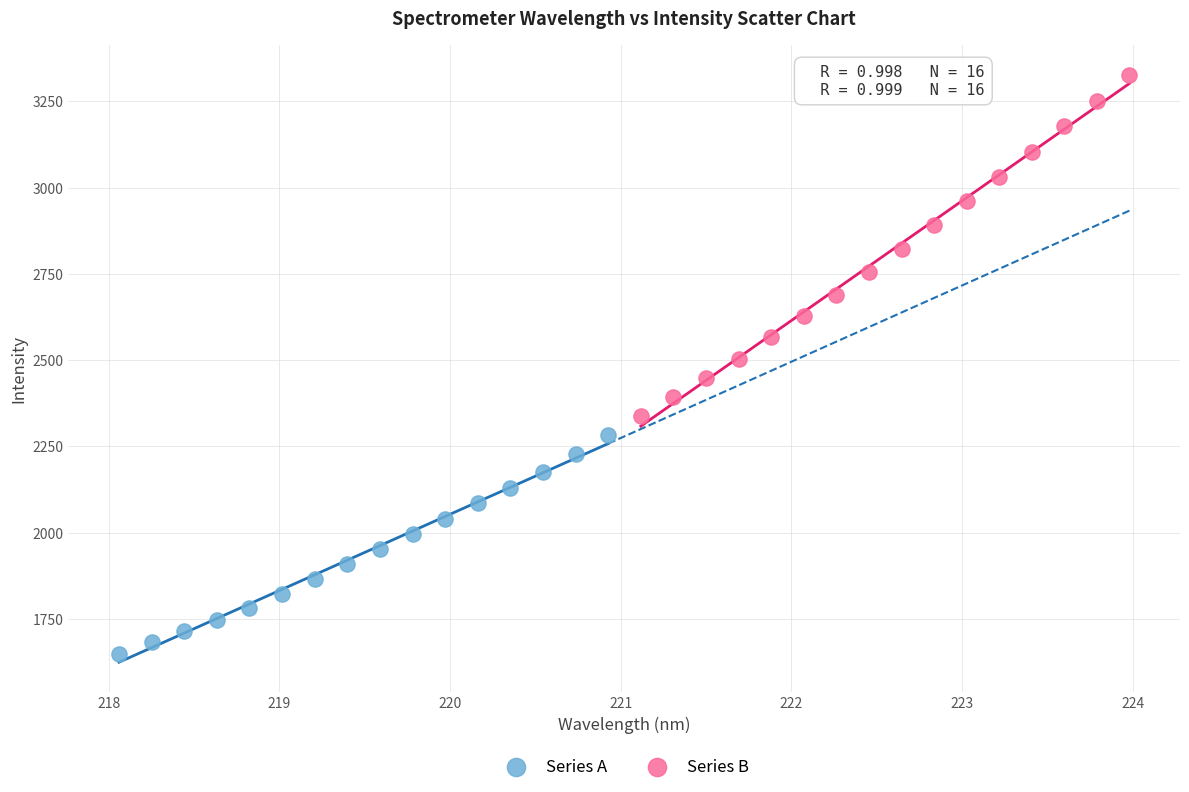

Which series reaches the minimum Y coordinate?

Series A